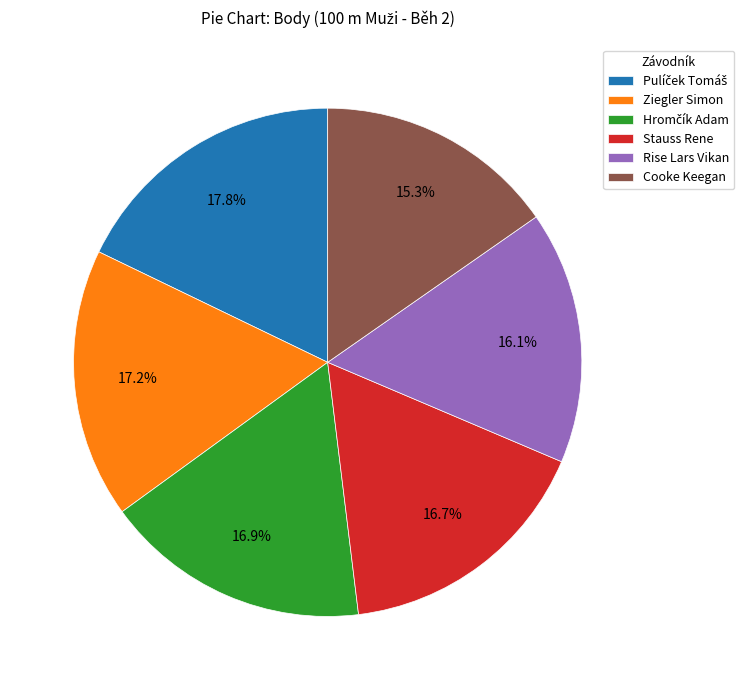

To the nearest percent, what portion does Cooke Keegan represent?

15%